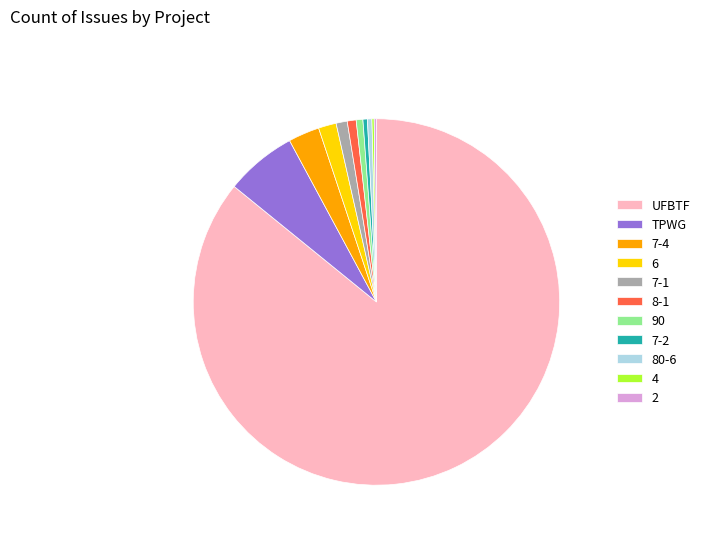

Which category accounts for the majority?

UFBTF